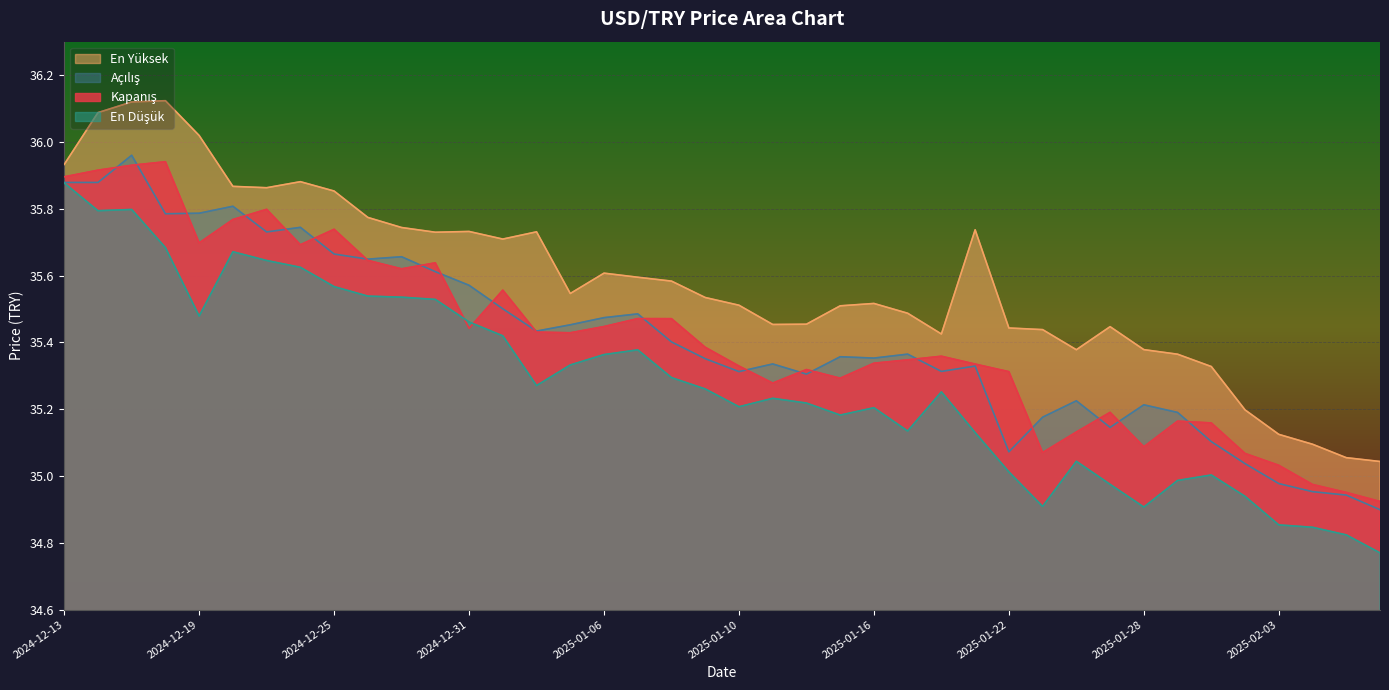

Which series changed the most between 2024-12-24 and 2025-01-03?

En Yüksek